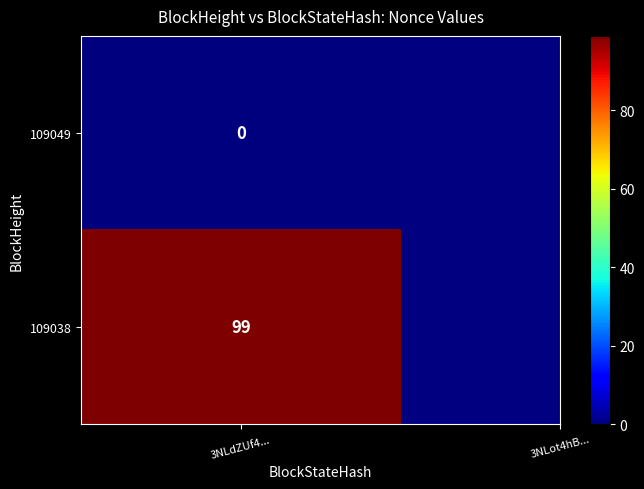

Rank the series at 1 from lowest to highest value.

109049, 109038